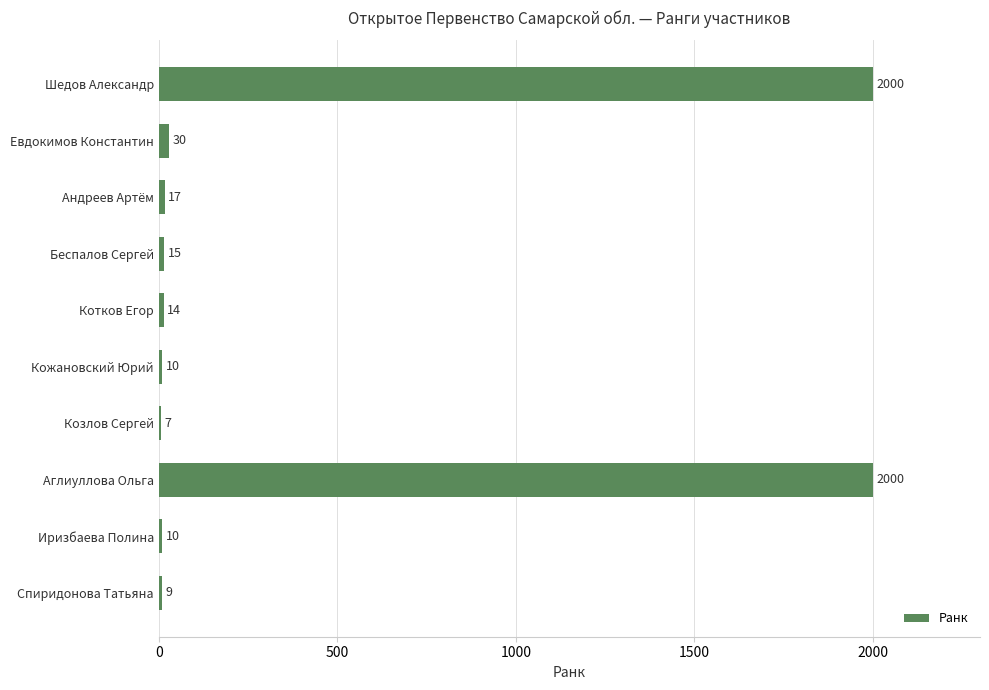

Which has a higher value, Козлов Сергей or Шедов Александр?

Шедов Александр